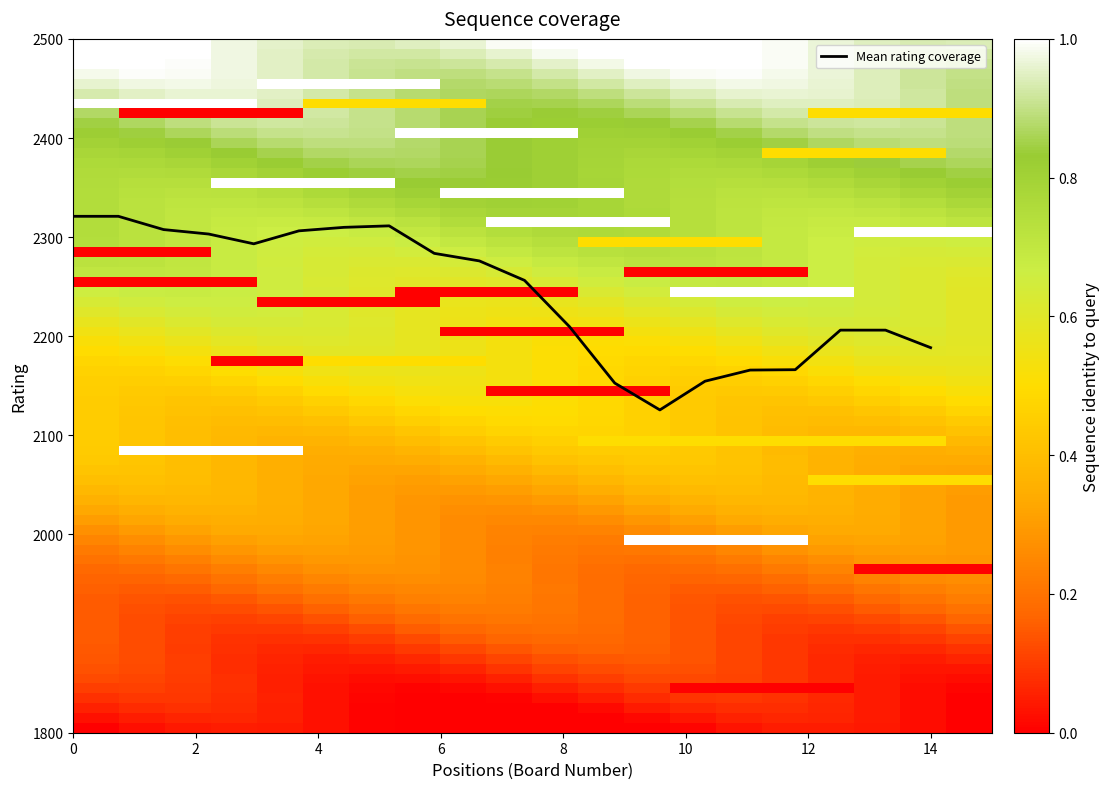

What is the difference between the maximum and minimum values?

195.3